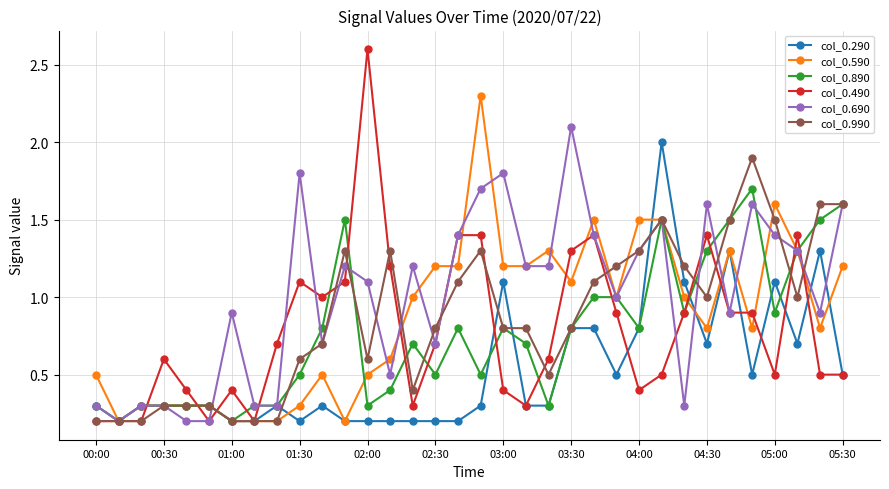

What is the value of the col_0.590 point at the 12th from the left?

0.2